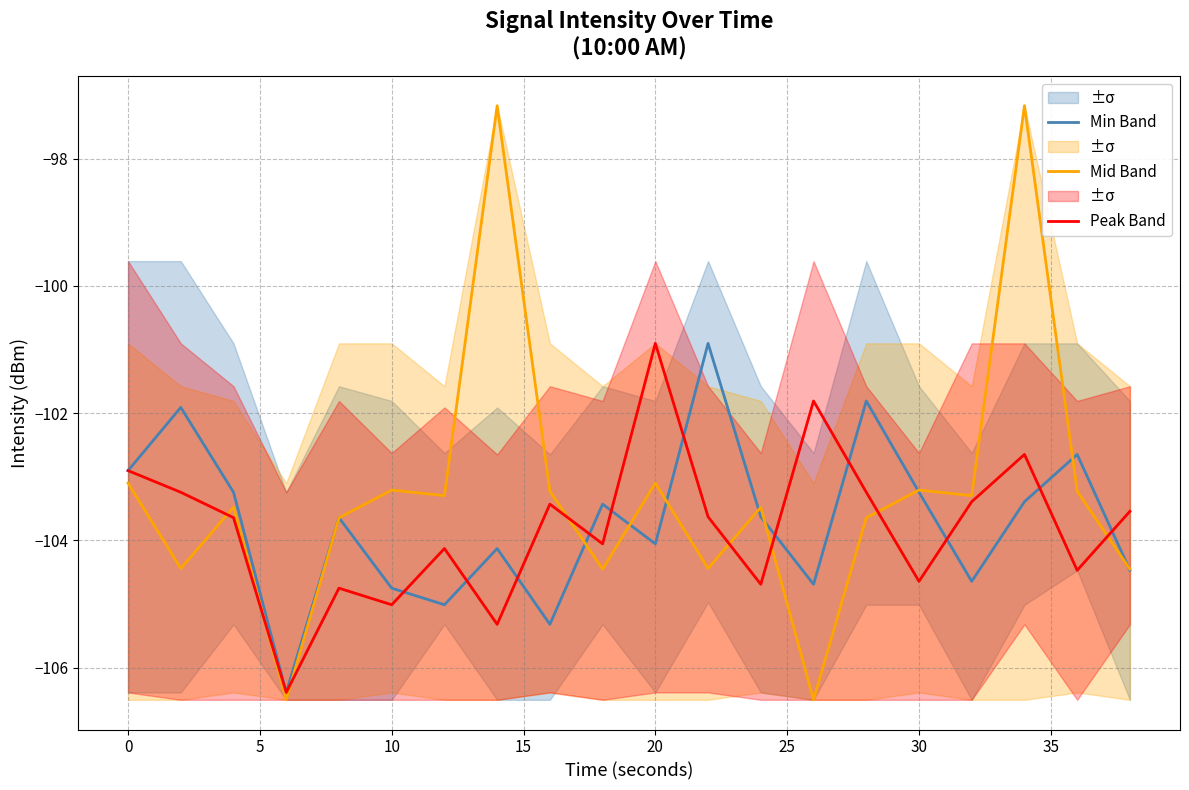

At how many categories does at least one series exceed -99?

2